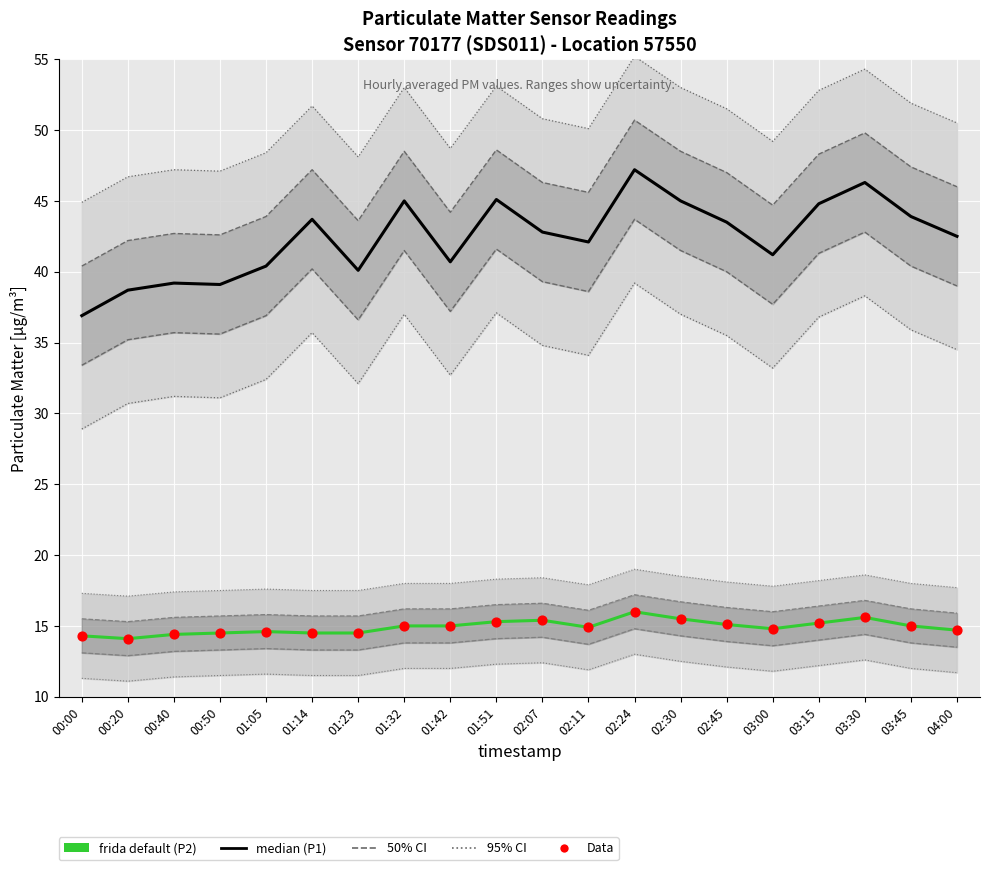

Is the value of 50% CI (P2) at 01:51 greater than the value of Data (P2) at 01:42?

Yes